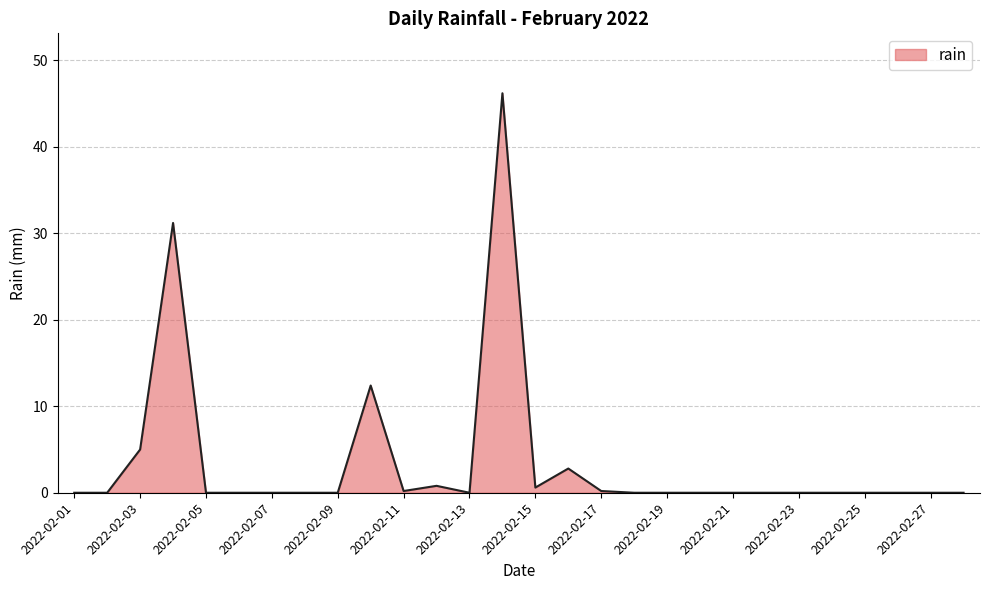

What is the greatest value displayed?

46.2